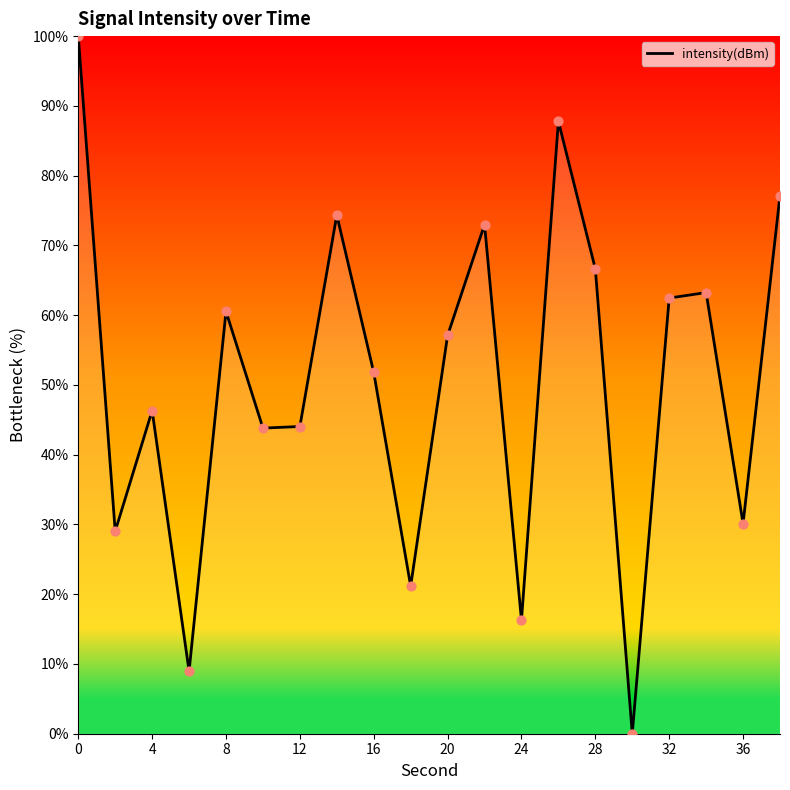

What is the maximum value shown in the chart?

100.0